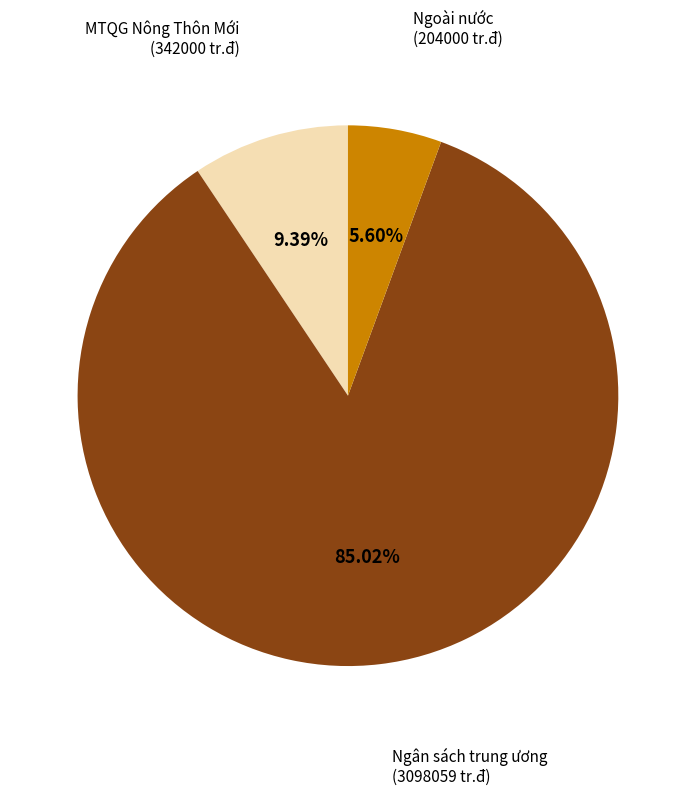

How many segments does this pie chart have?

3